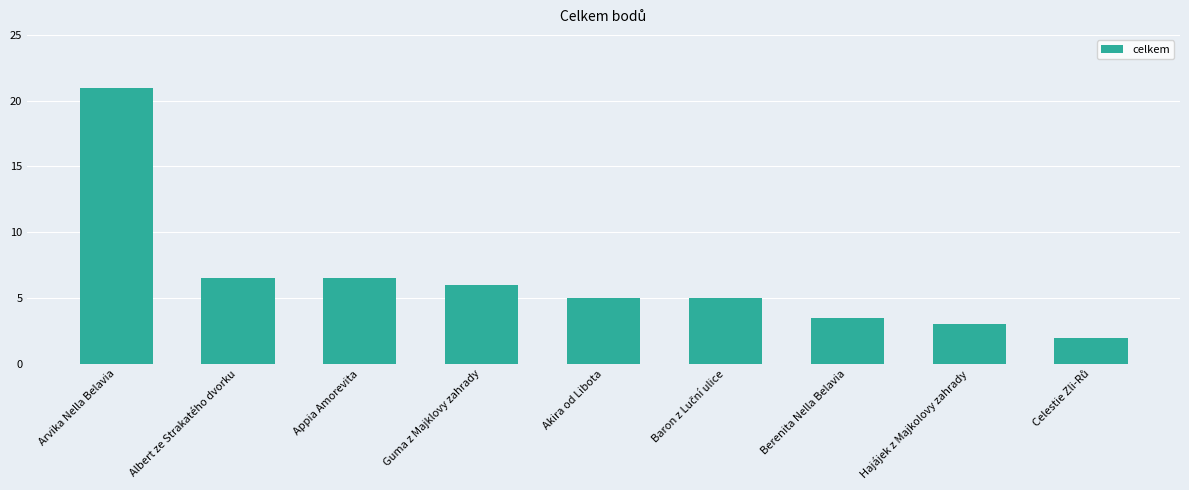

How many bars are there in total?

9